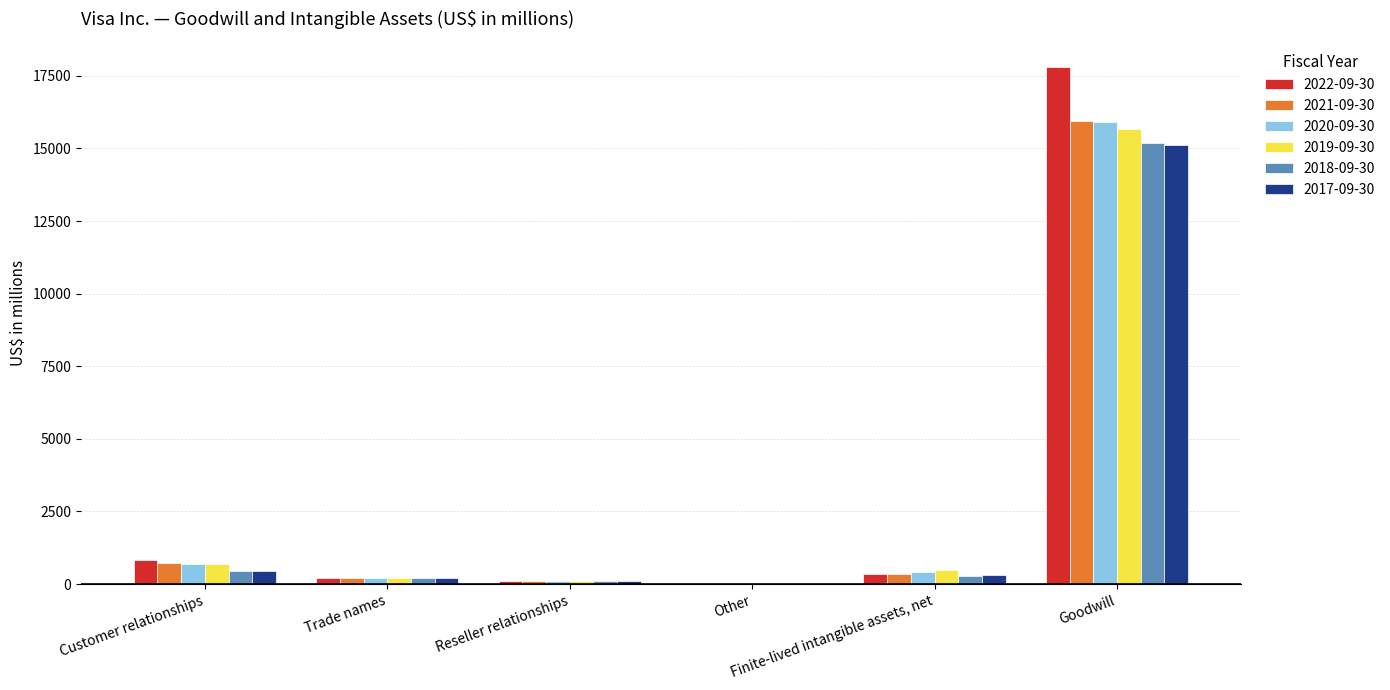

What is the greatest value displayed?

17787